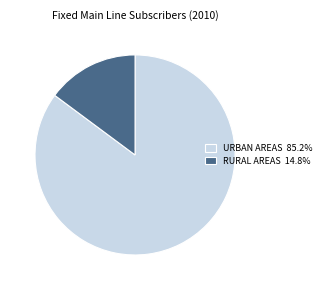

Approximately how many times larger is the value at URBAN AREAS 85.2% compared to RURAL AREAS 14.8%?

5.7